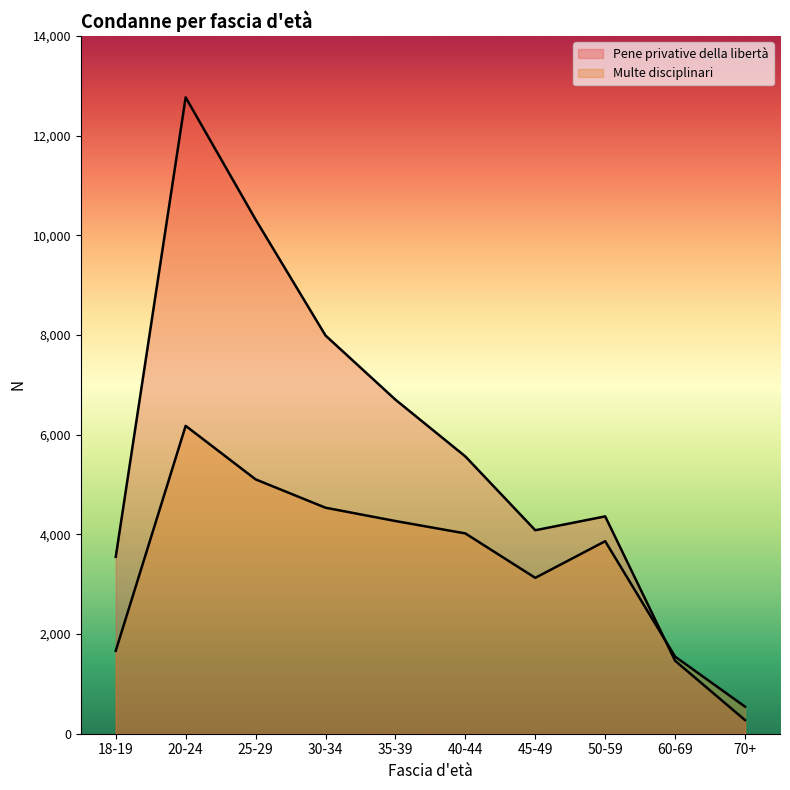

In Pene privative della libertà, how many points are lower than both neighbors (excluding endpoints)?

1